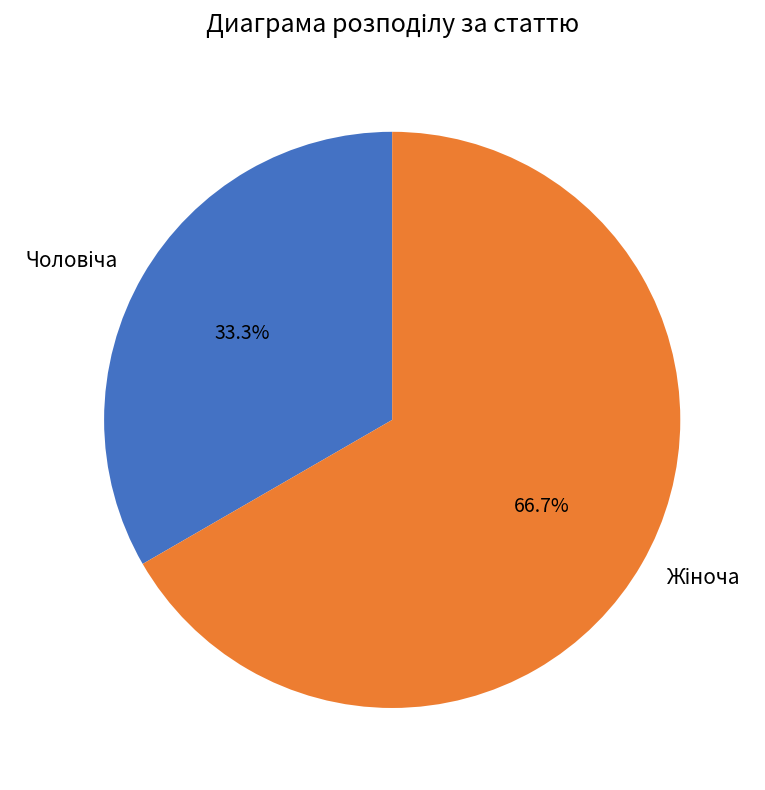

Does any single category account for the majority?

Yes